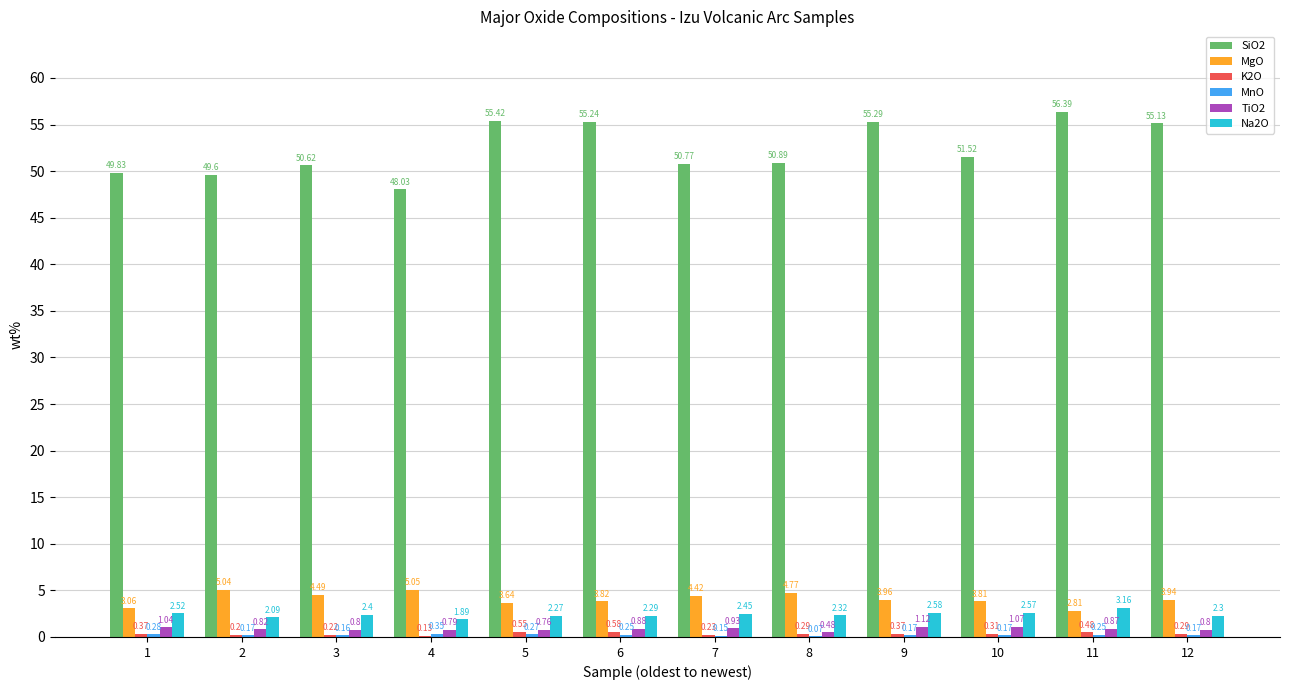

At which category is the sum across all series the highest?

11